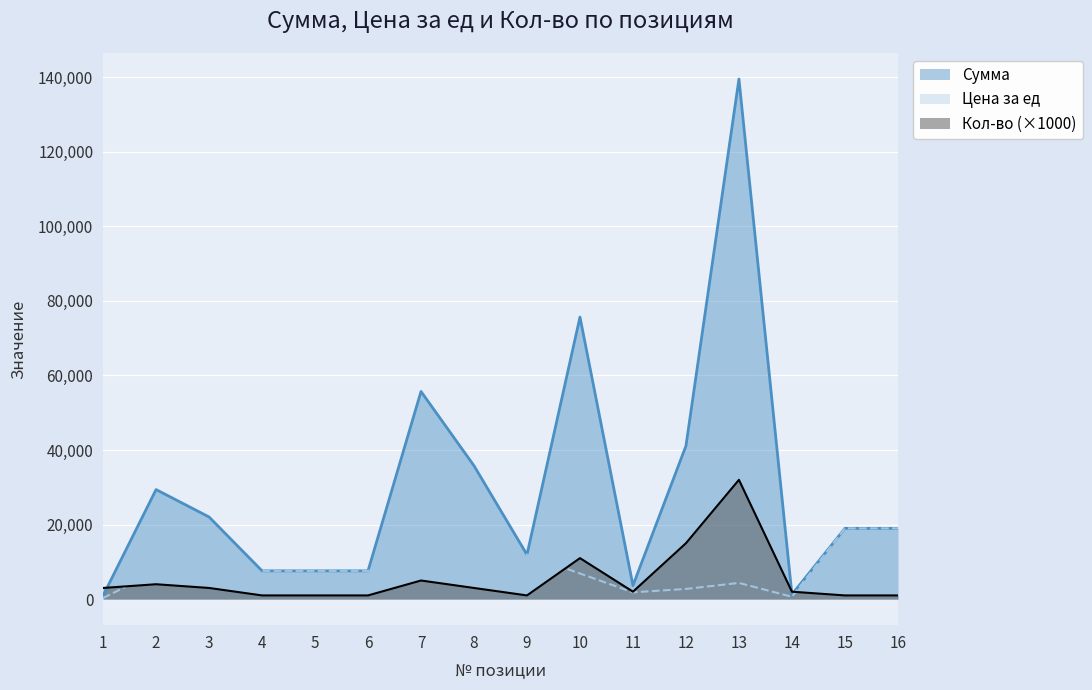

Where does the Кол-во series first go above 3000?

2